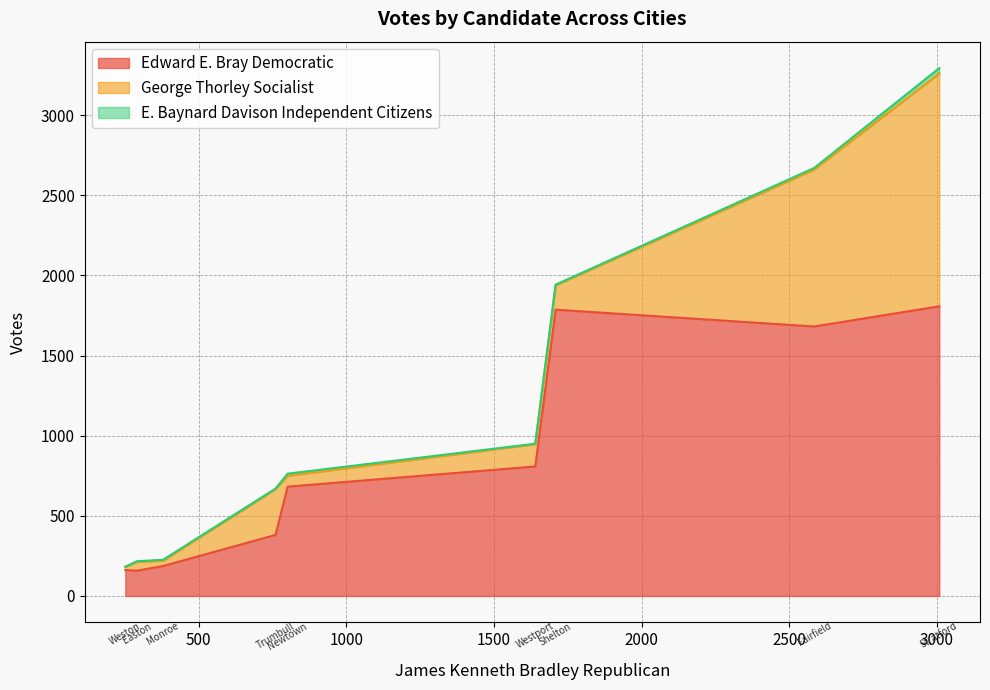

What is the difference between the maximum and minimum values in the George Thorley Socialist series?

1433